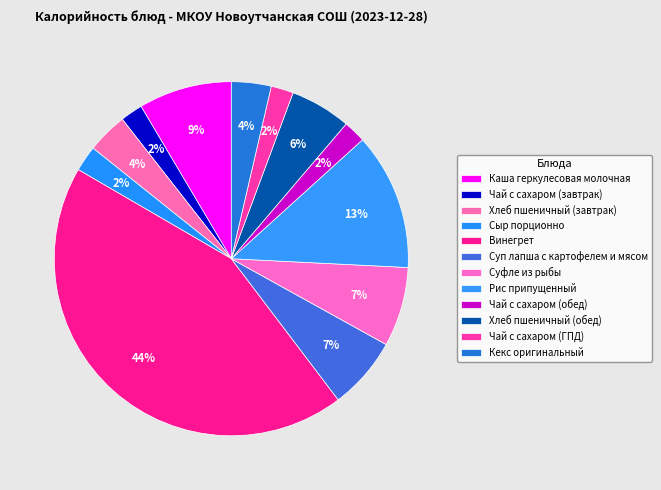

Count the number of slices in the pie.

12